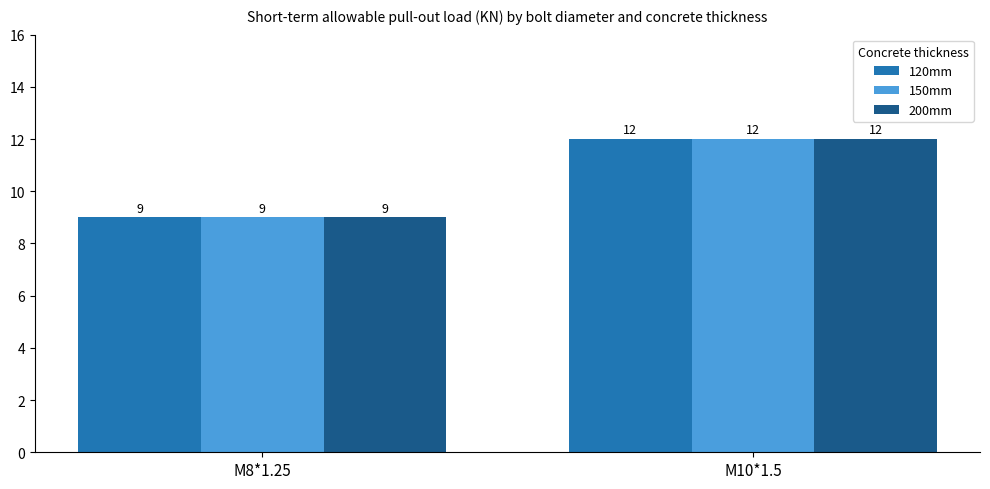

What is the smallest value displayed?

9